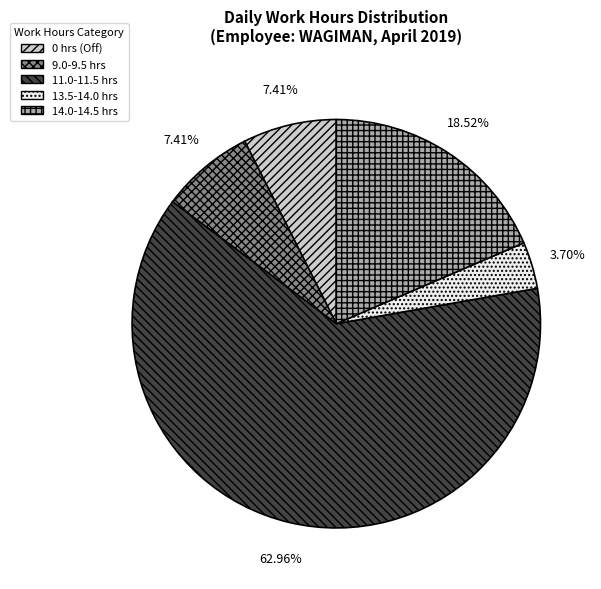

What is the ratio of the value at 9.0-9.5 hrs to the value at 13.5-14.0 hrs?

2.0